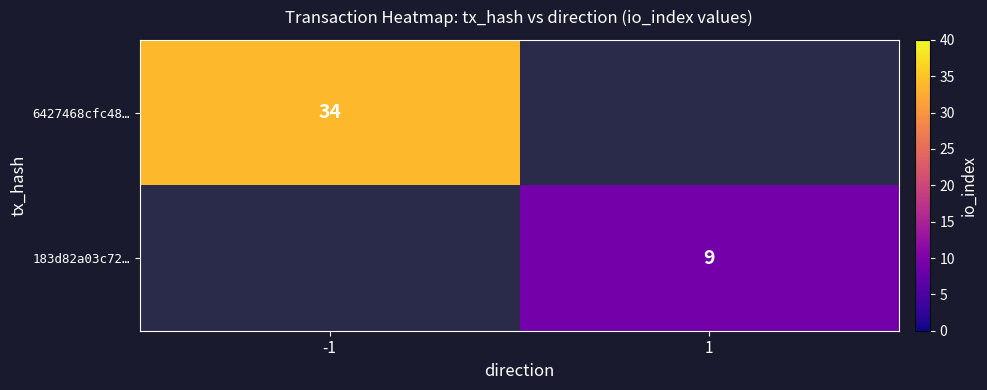

List the series in order of their overall mean, highest first.

6427468cfc48…, 183d82a03c72…